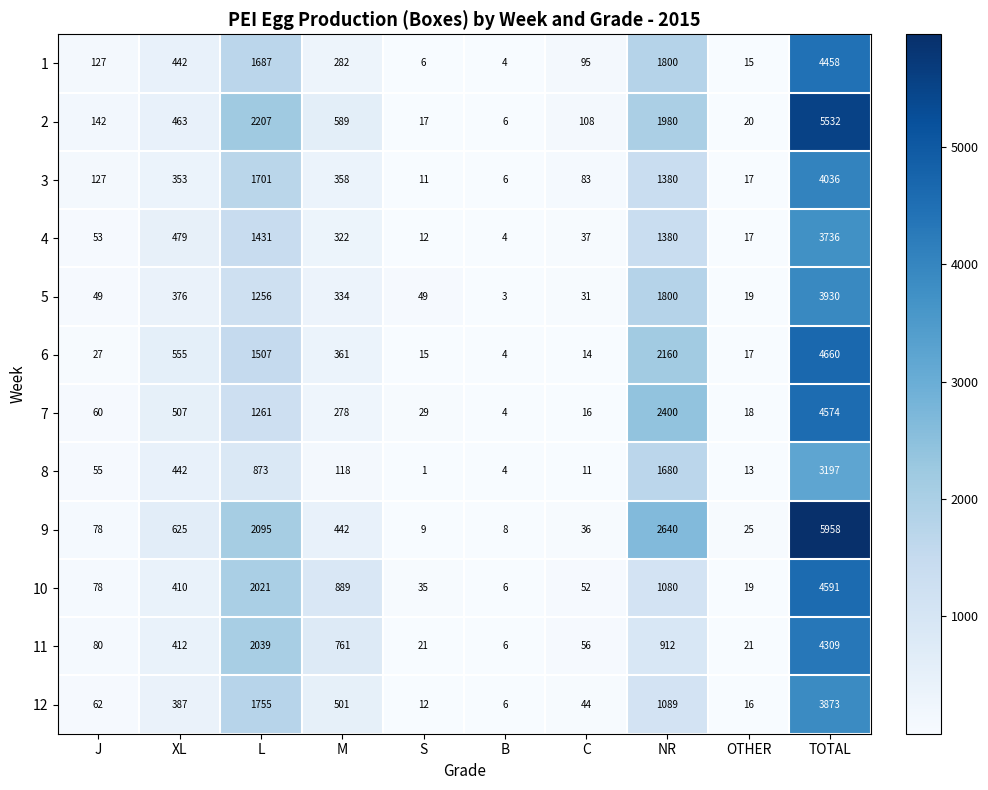

What is the sum of all 4 values?

7471